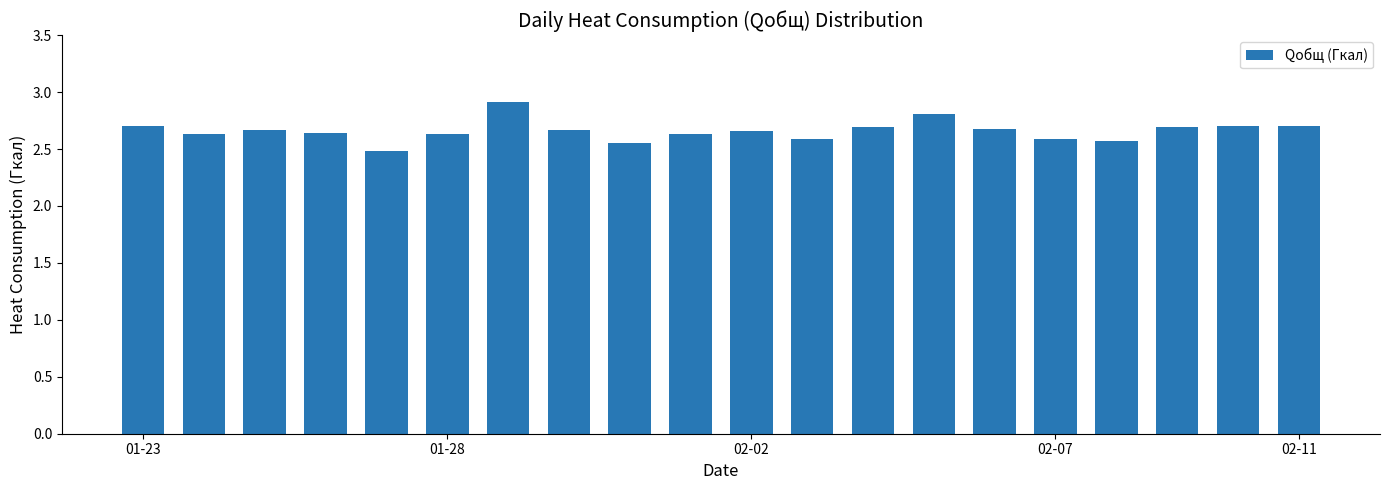

What is the difference between the maximum and minimum values?

0.4